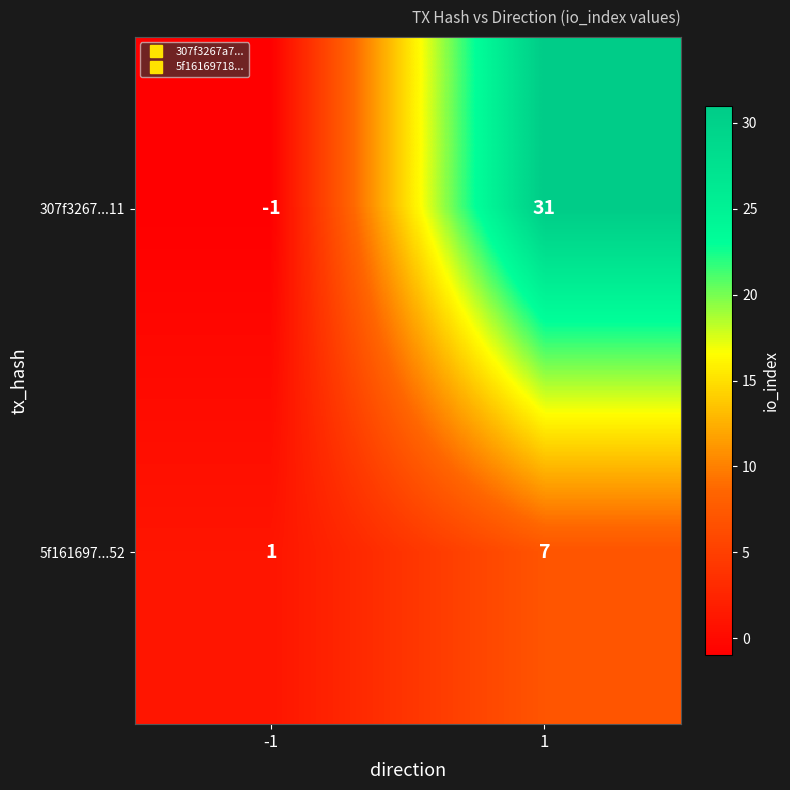

How many data points does each series have?

2